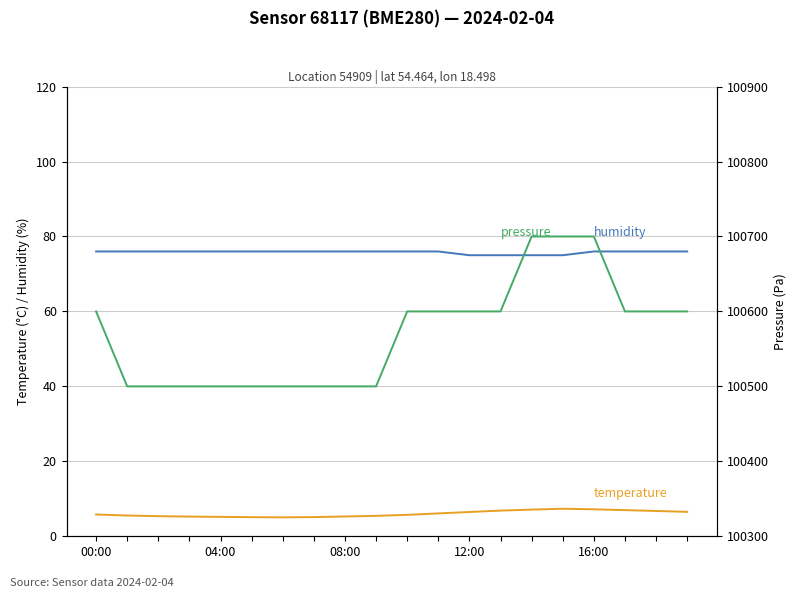

The temperature series shows 8.1 at 08:00. True or false?

False